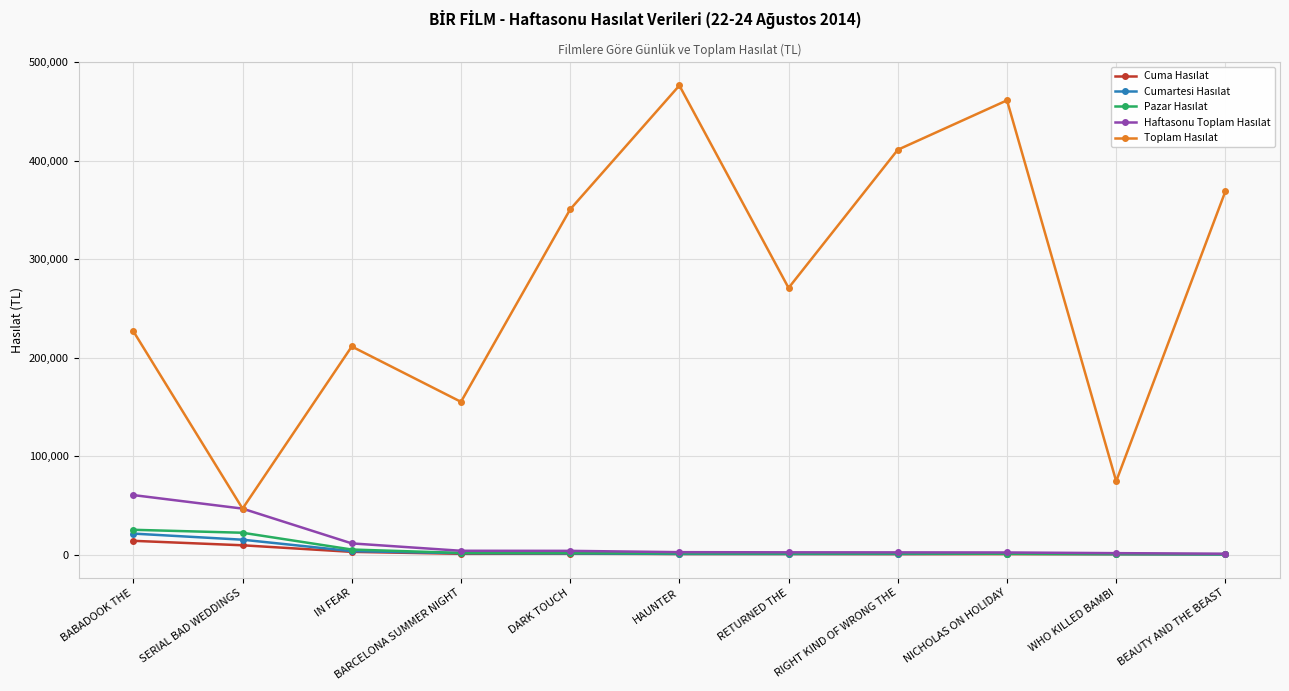

Which label corresponds to the largest value in the chart?

HAUNTER